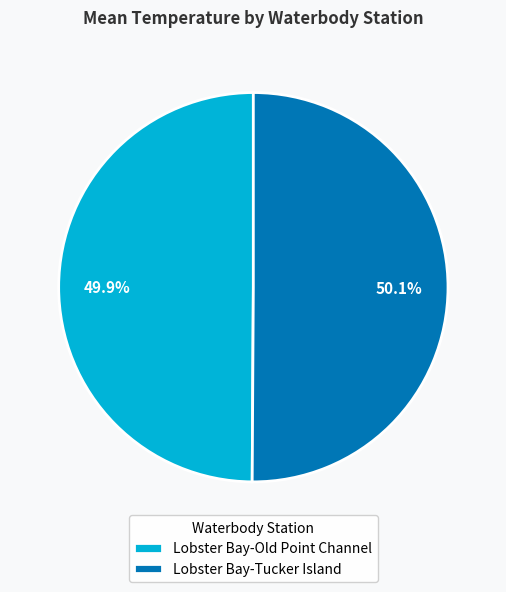

What is the total percentage of Lobster Bay-Tucker Island and Lobster Bay-Old Point Channel?

100.0%